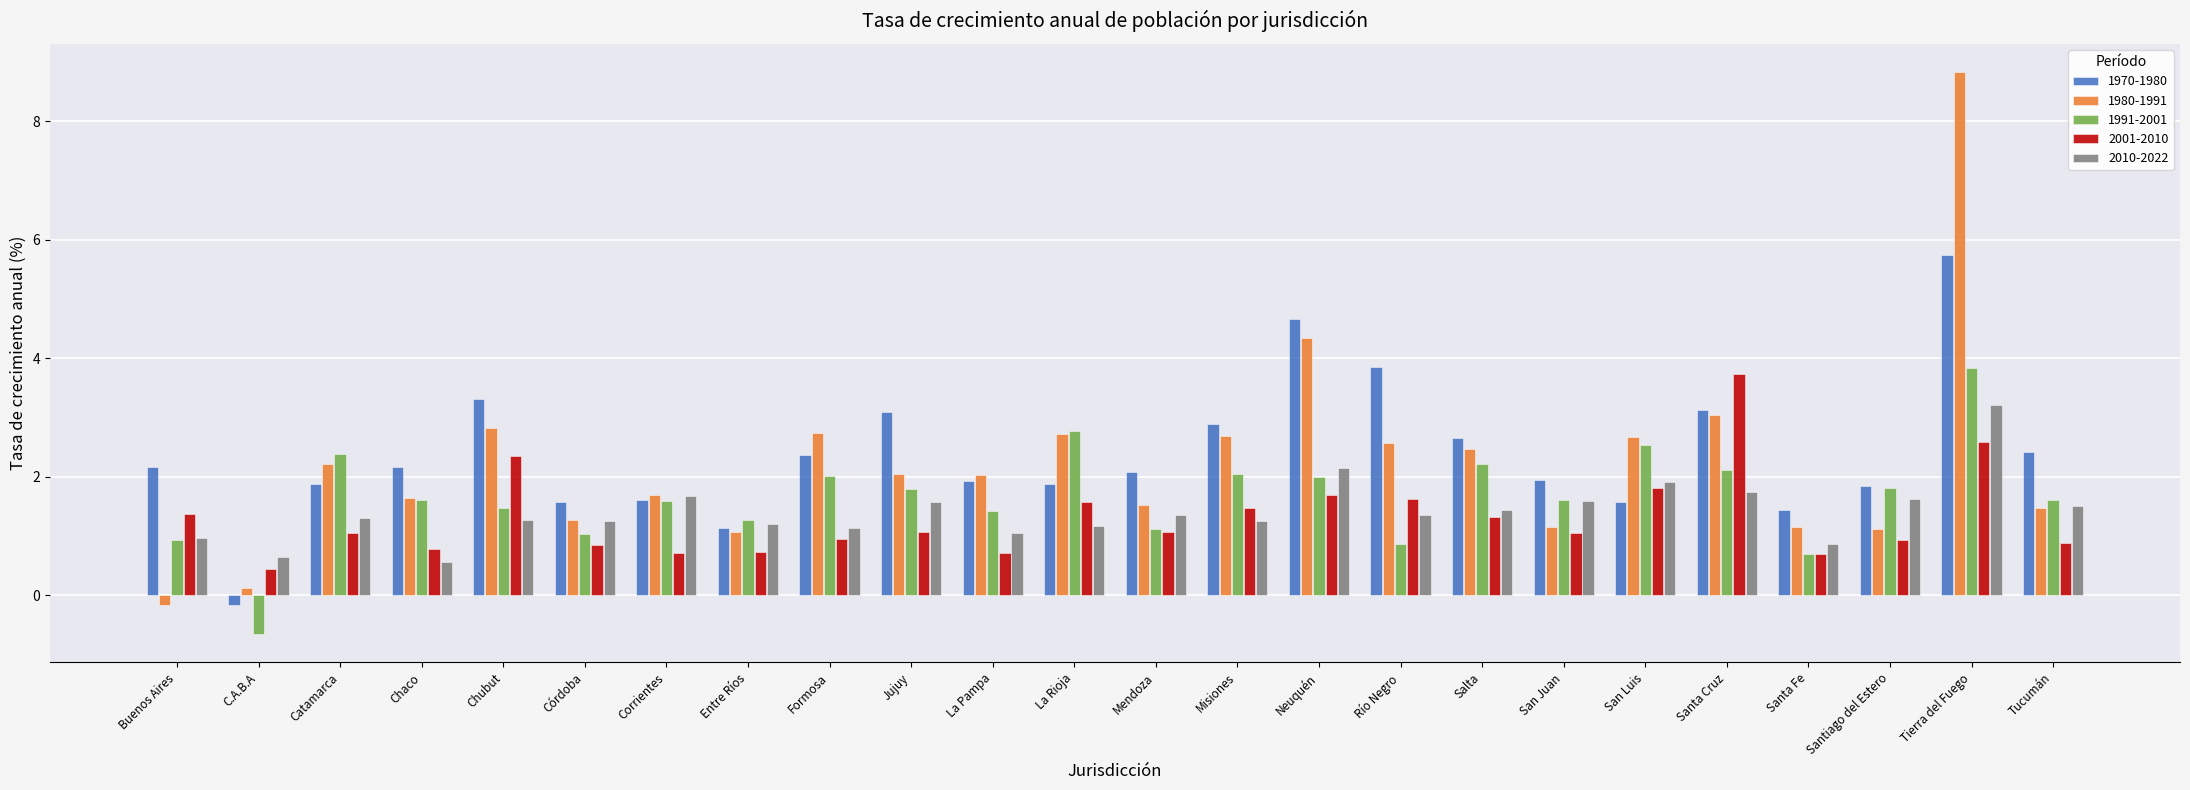

Does the chart contain stacked bars?

No